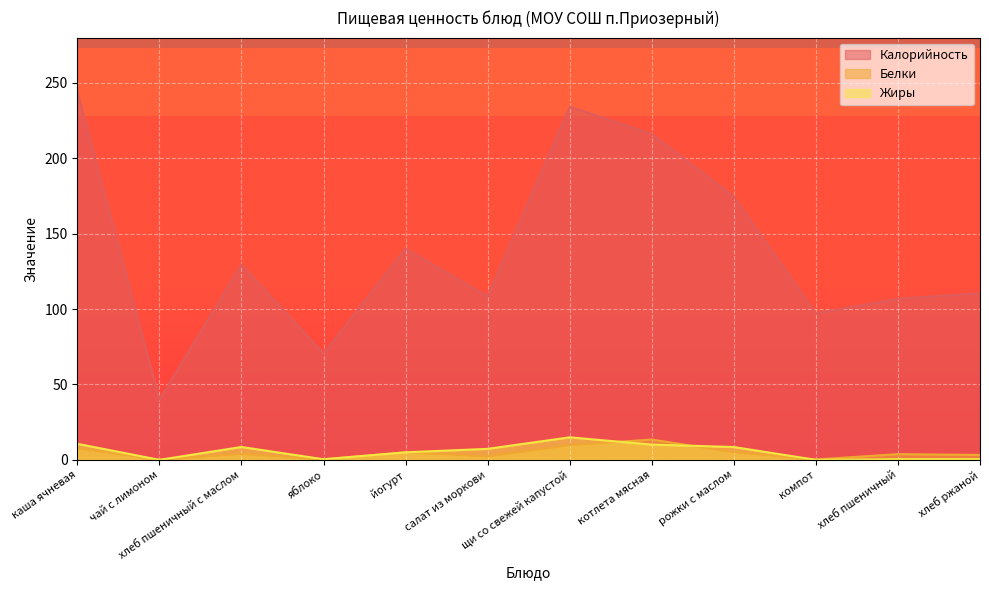

What is the total value across all series at чай с лимоном?

40.0